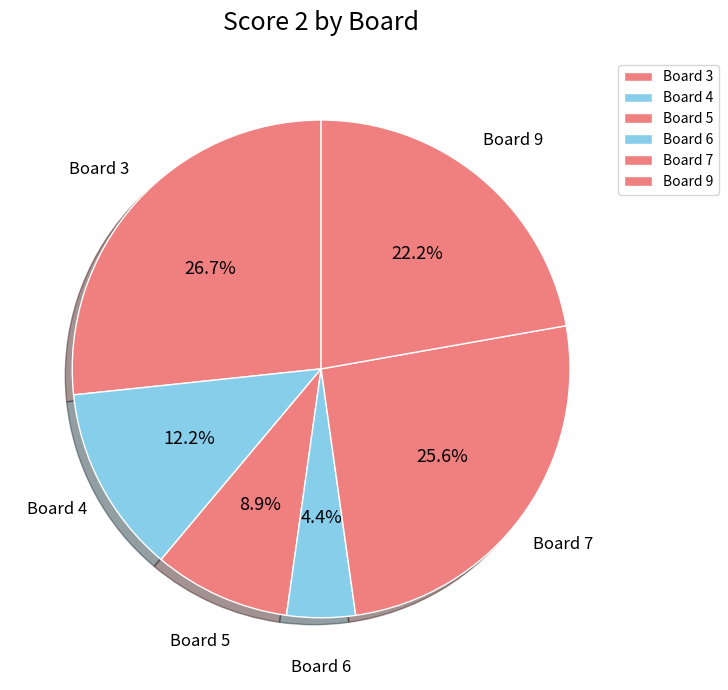

Is there any slice that represents more than half of the pie?

No